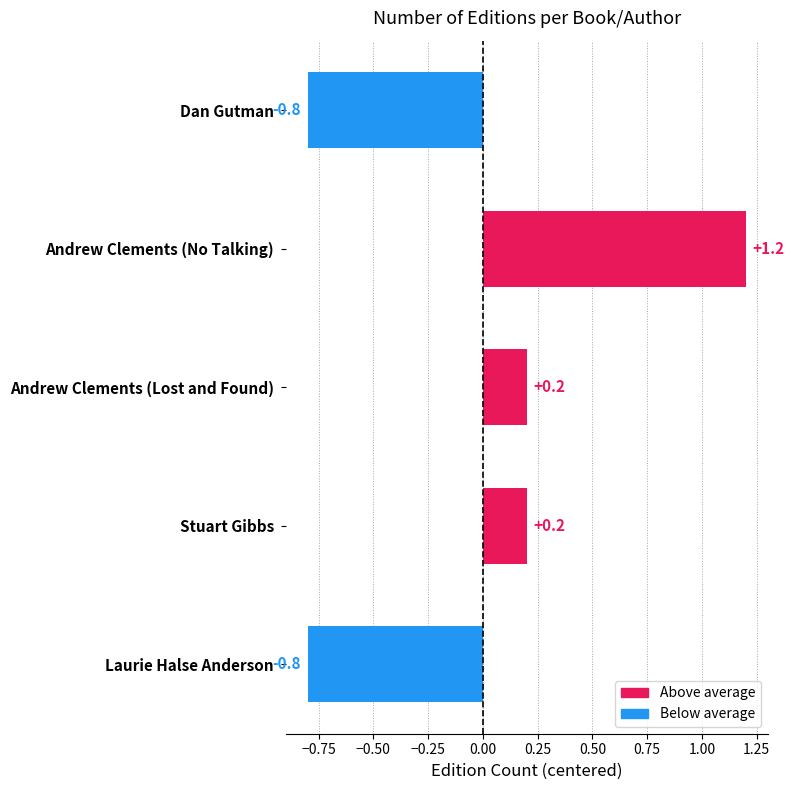

The chart shows a value of 0.2 at Andrew Clements (Lost and Found). True or false?

True